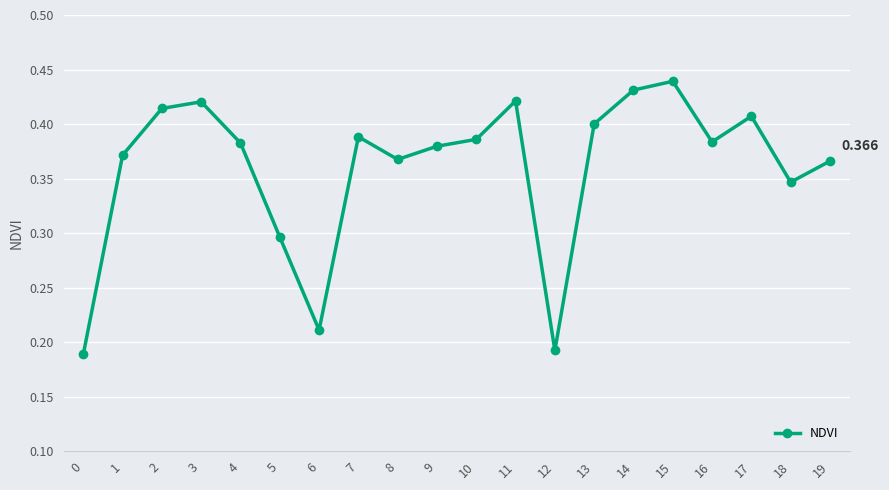

True or false: there are more than 2 points higher than both neighbors.

True